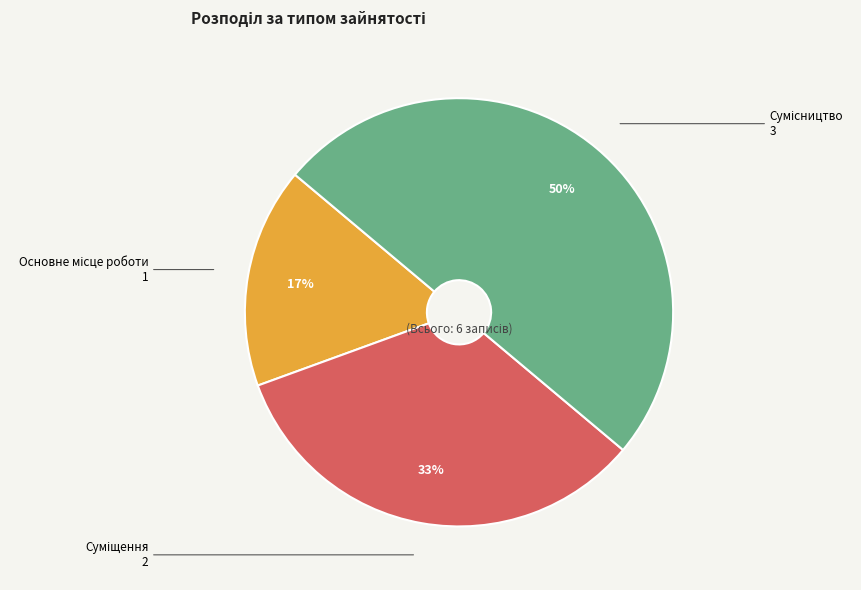

To the nearest percent, what is the difference between the largest and smallest slice percentages?

33%